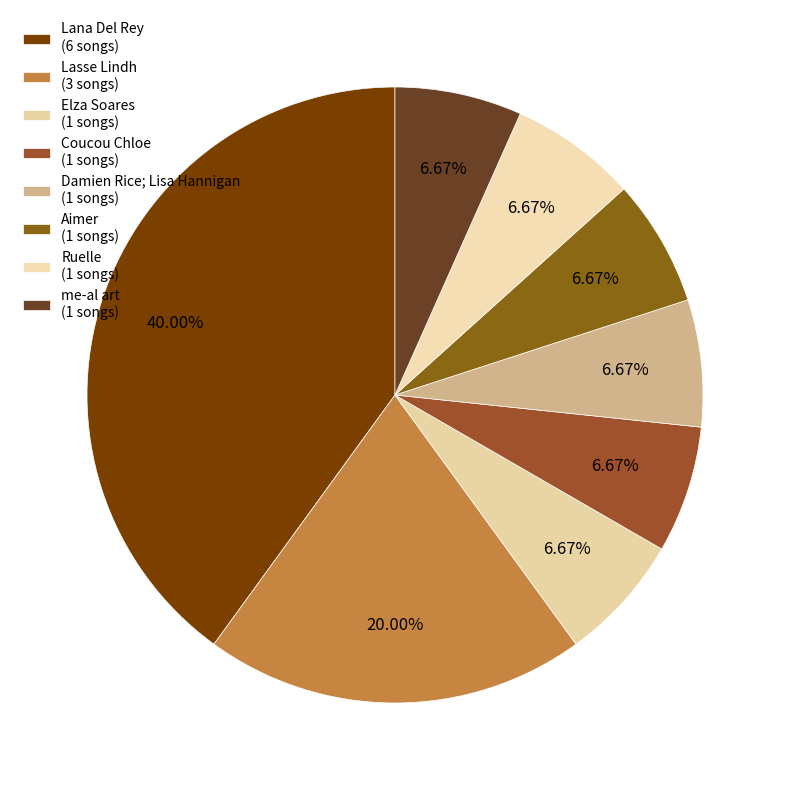

Rank the categories by value from lowest to highest.

Elza Soares, Coucou Chloe, Damien Rice; Lisa Hannigan, Aimer, Ruelle, me-al art, Lasse Lindh, Lana Del Rey